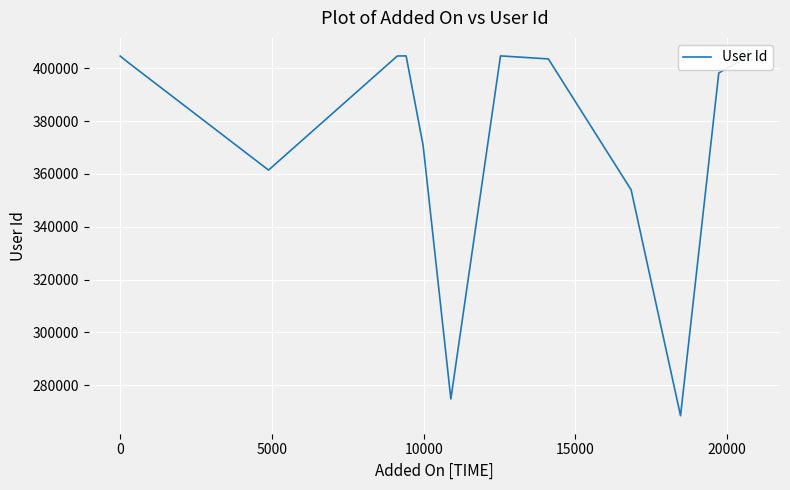

What is the difference between the maximum and minimum values?

136323